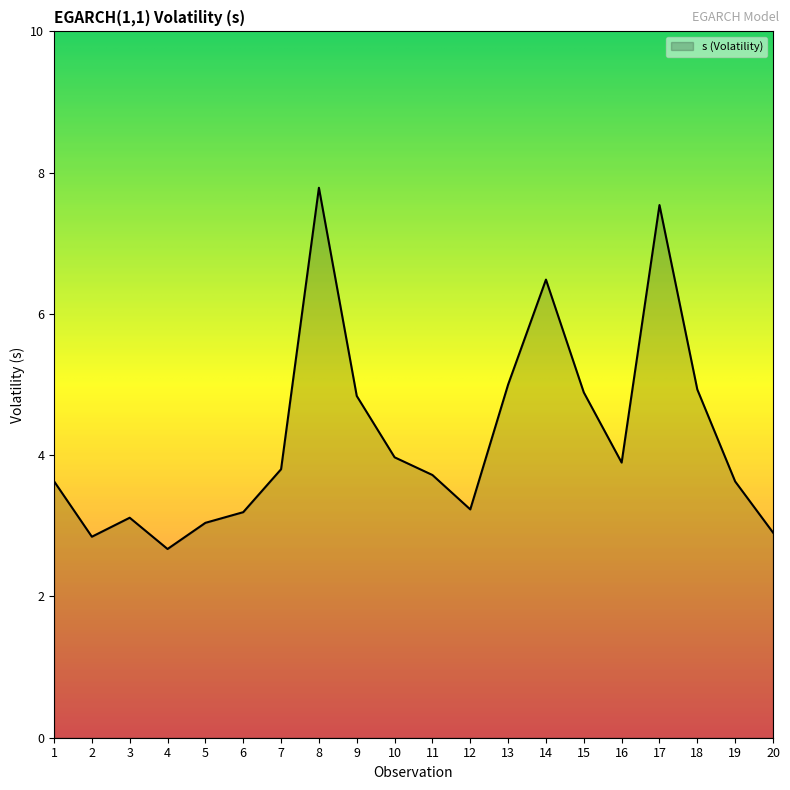

What is the greatest value displayed?

7.8